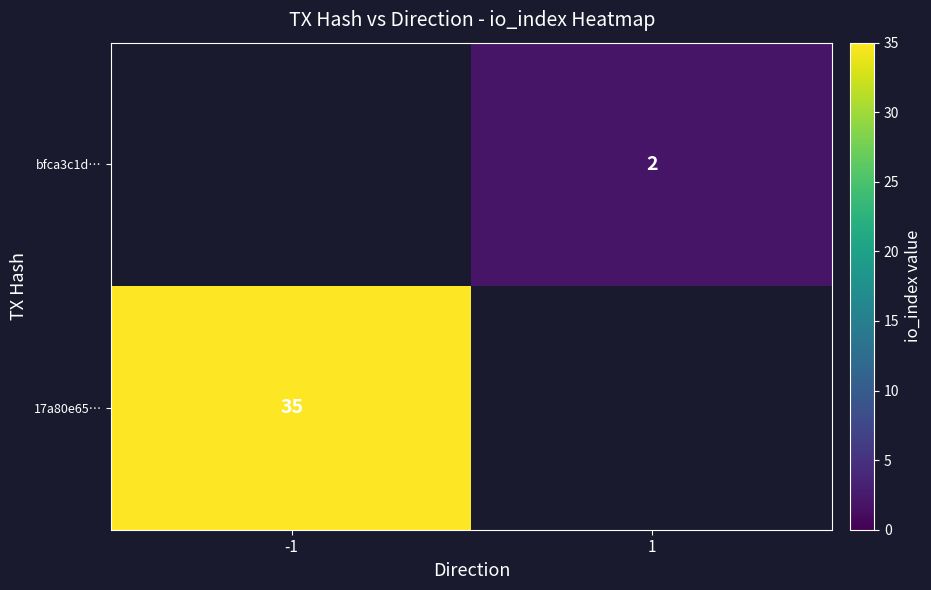

Count the number of categories in the chart.

2